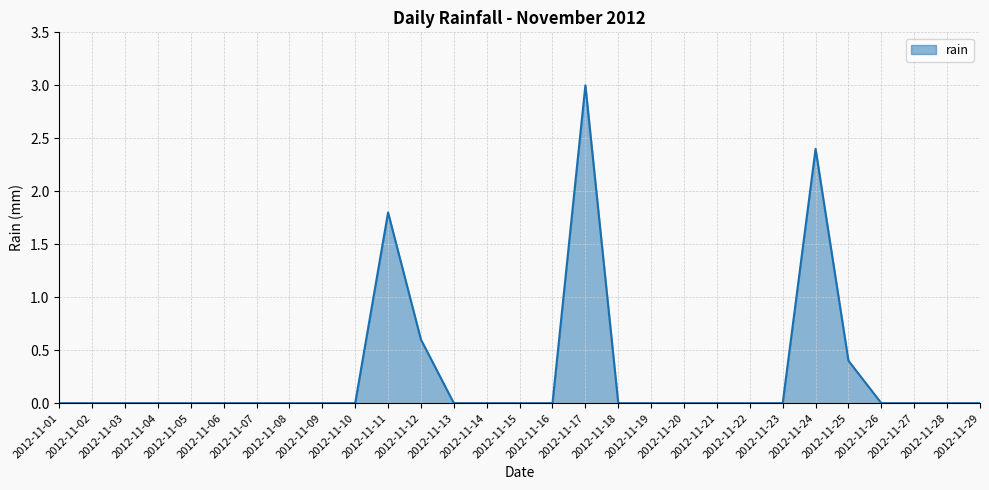

What is the maximum value shown in the chart?

3.0